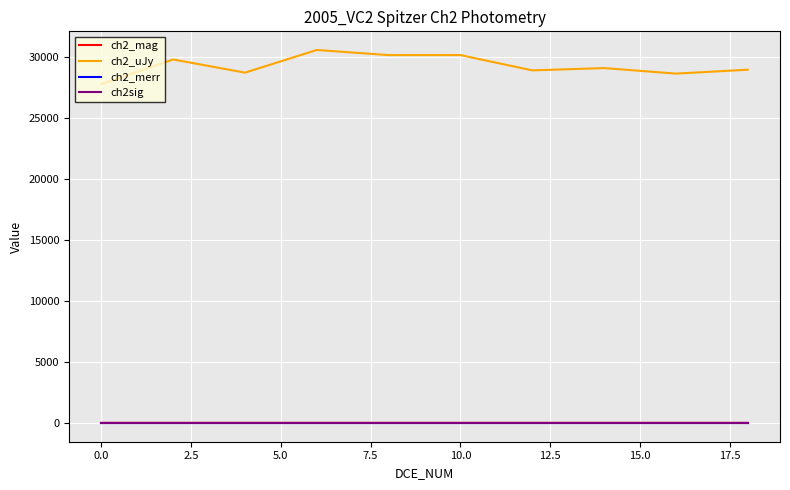

Which series has the largest total across all categories?

ch2_uJy